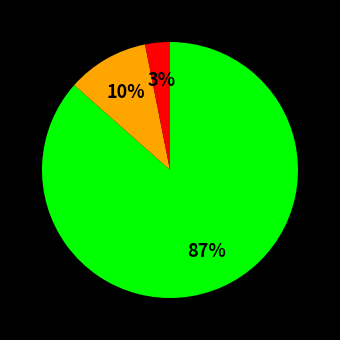

Count the number of slices in the pie.

3